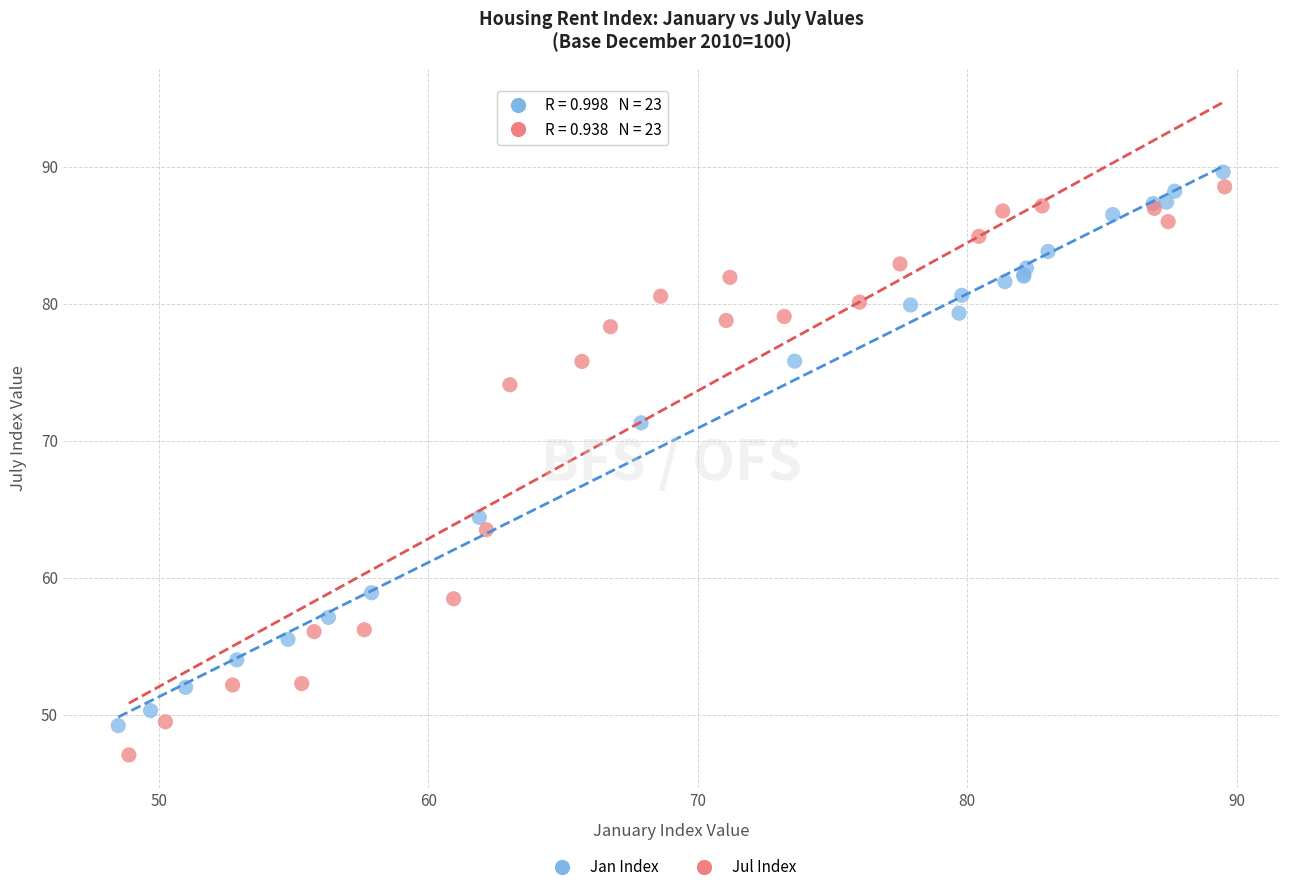

Which series has the widest spread of Y values?

Jul Index